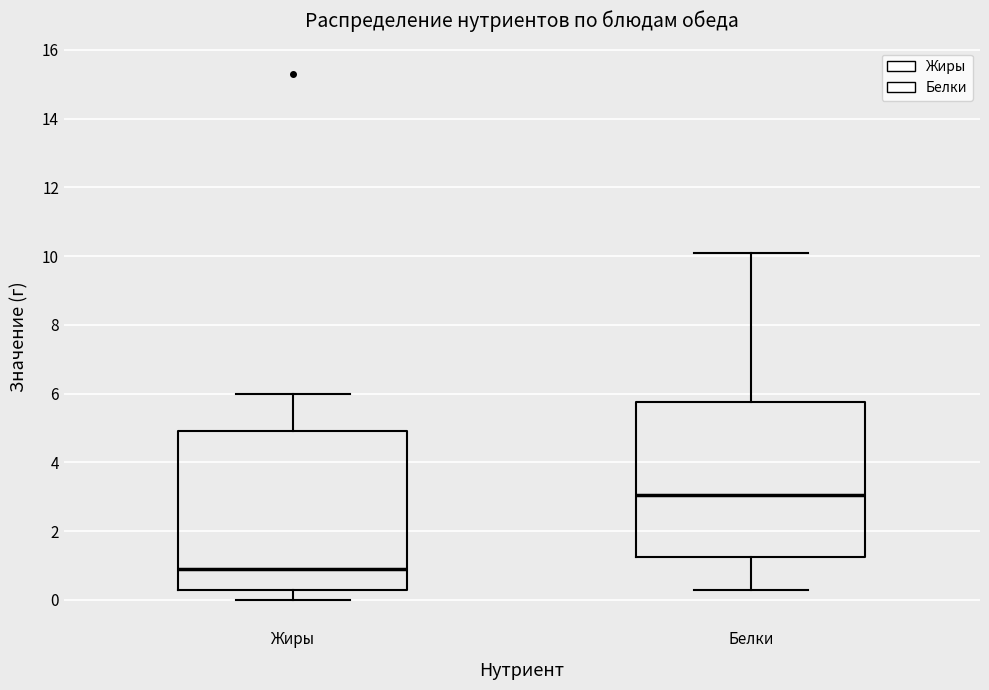

Reading left to right, read every box against the y-axis: the position of its median line, the range the box covers, and the ends of its whiskers. The values are not printed on the chart, so give them approximately, as read against the axis.

Жиры: median 1.0, box 0.2 to 5.0, whiskers 0.0 to 6.0
Белки: median 3.0, box 1.2 to 5.8, whiskers 0.4 to 10.2